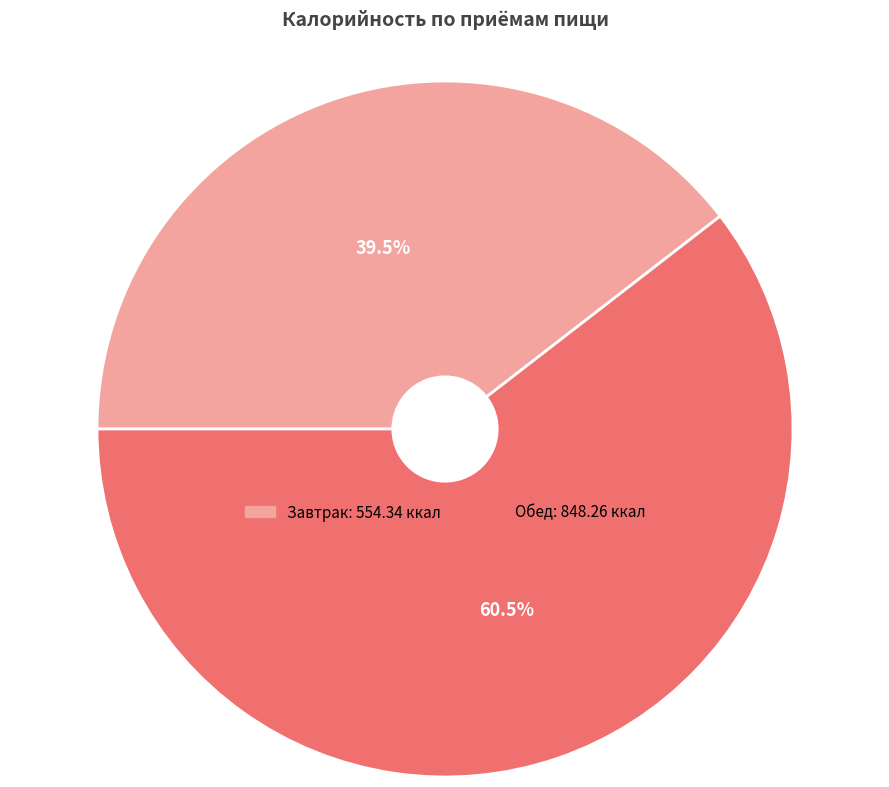

How many slices are in this pie chart?

2